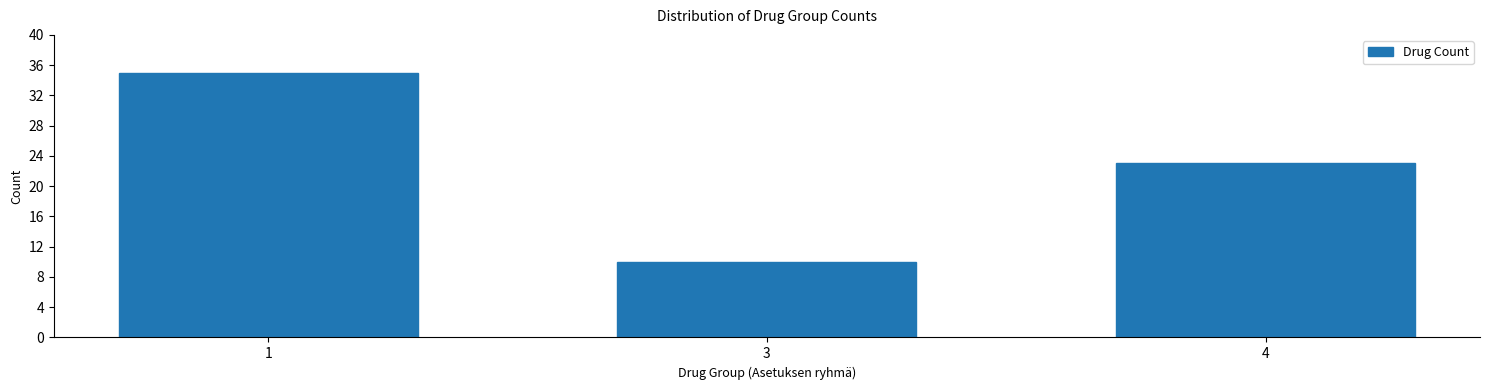

Reading left to right, transcribe all the data shown in this chart.

1=35	3=10	4=23